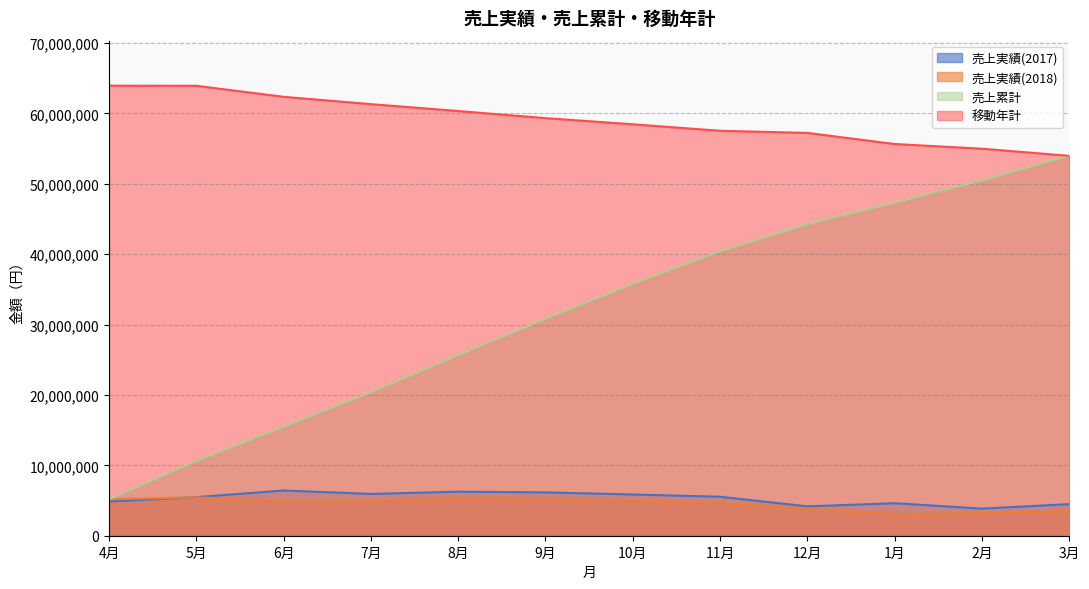

At which label is 移動年計 closest to 58959500?

9月